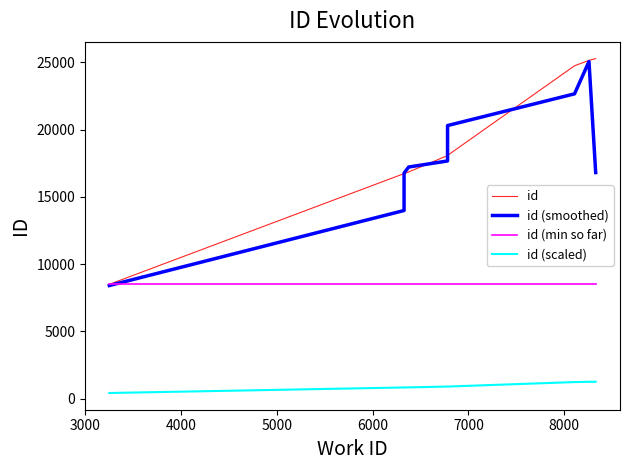

What are all the series names shown in the legend?

id, id (smoothed), id (min so far), id (scaled)